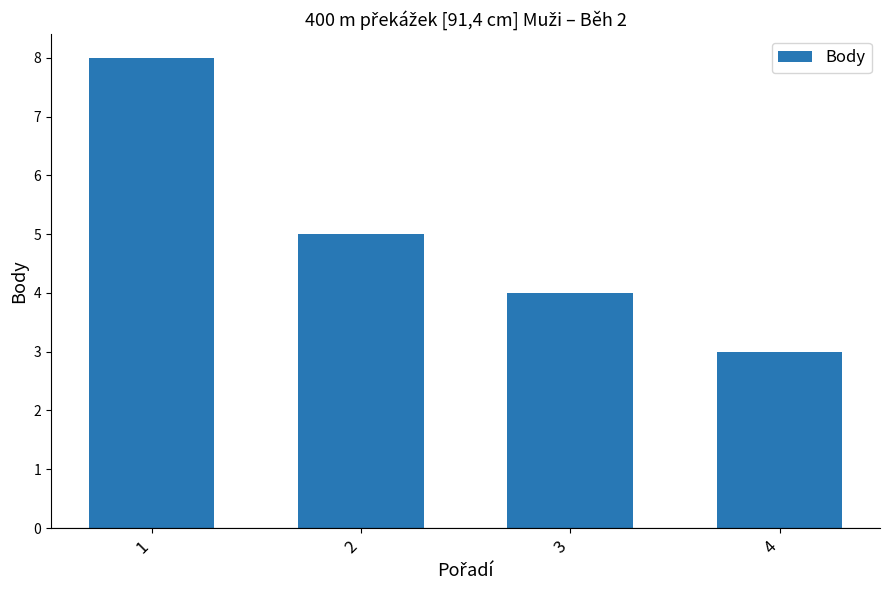

Are the bars horizontal?

No